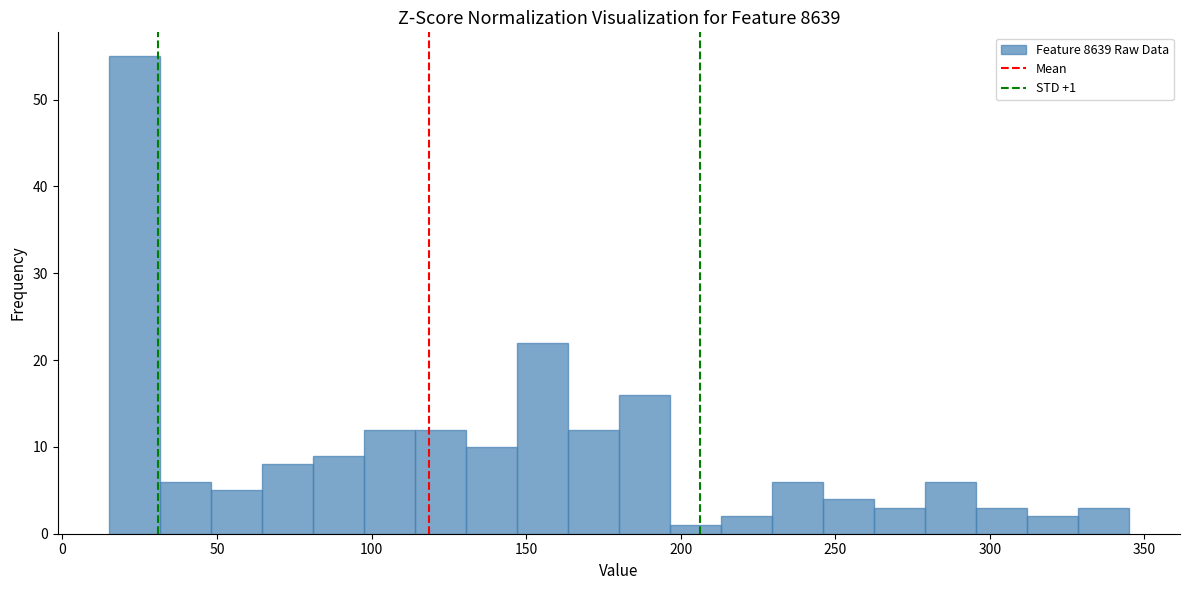

Read against the x-axis, roughly where is the centre of the tallest bar?

25